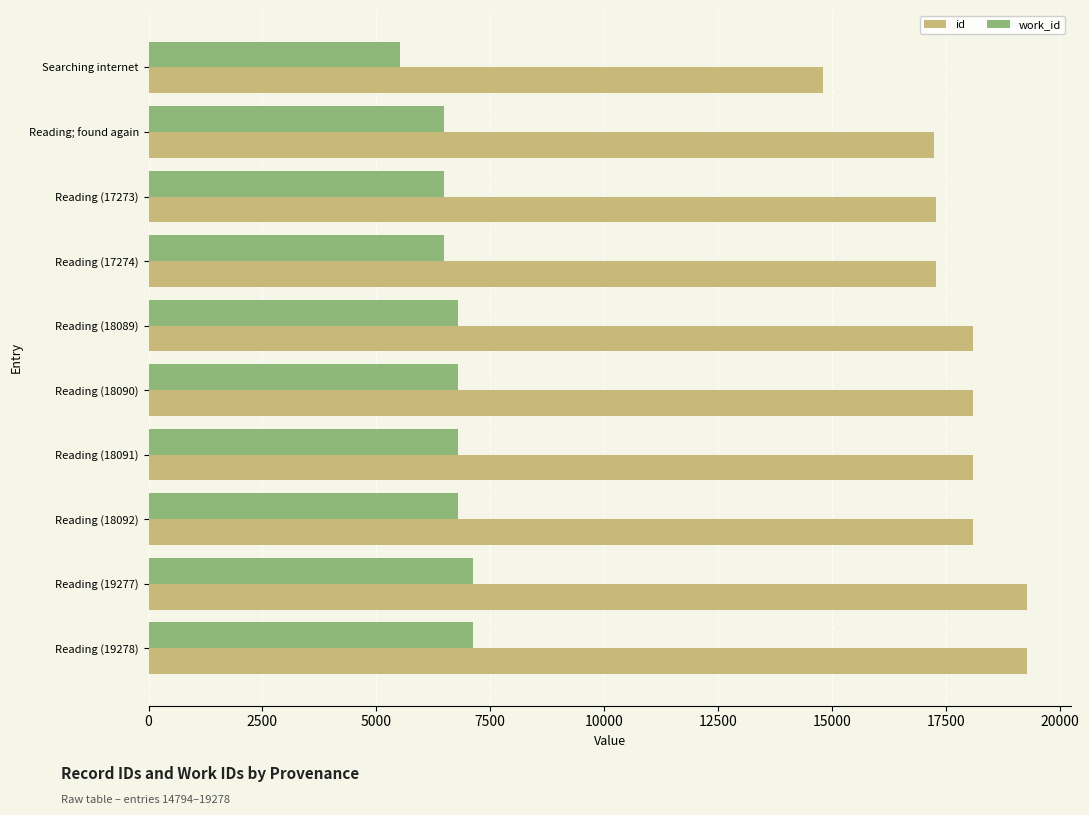

Which series has the largest range (max minus min)?

id